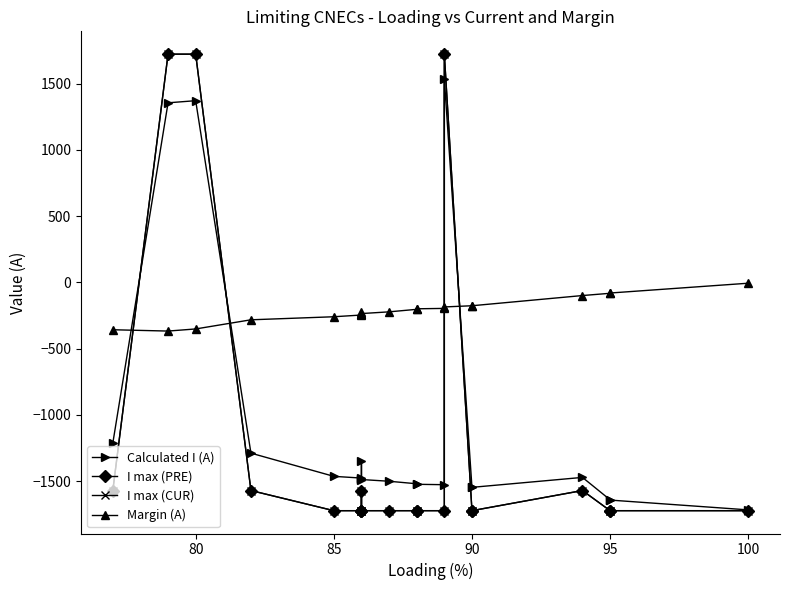

How many interior local peaks does the Margin (A) series have?

1